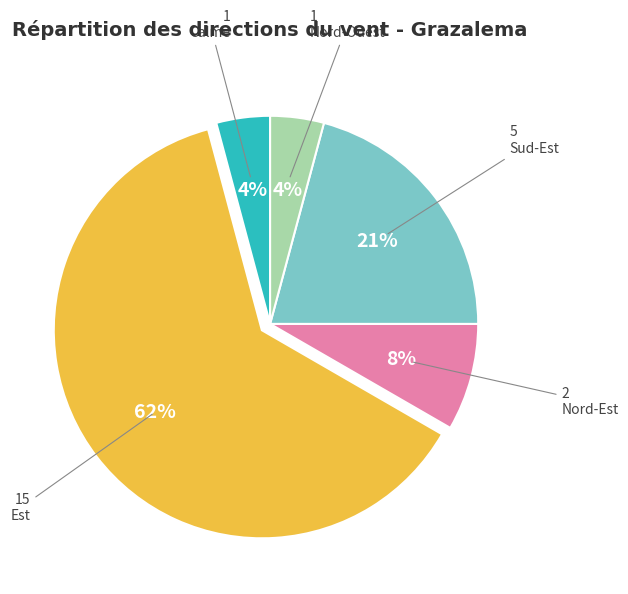

Is there a majority slice in this chart?

Yes